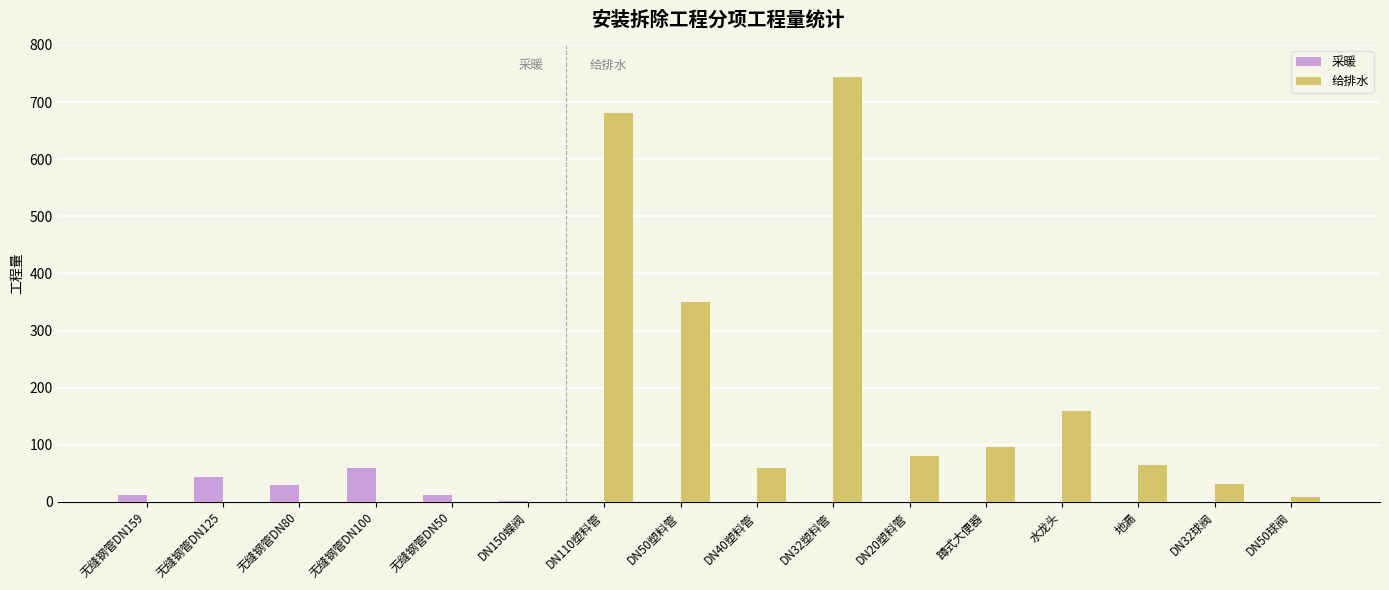

The value of 采暖 at DN32球阀 is -41. True or false?

False